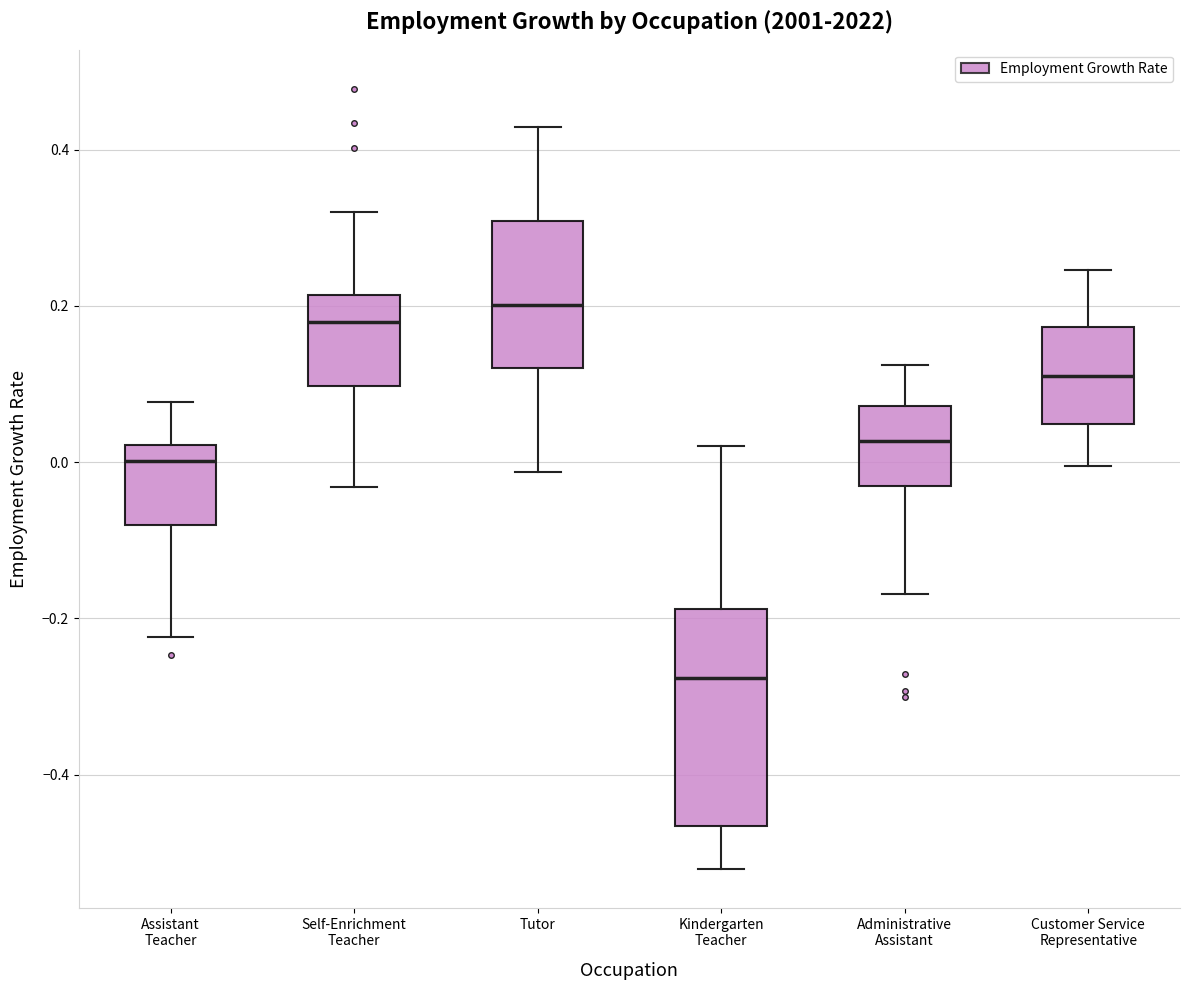

Where is the upper edge of the box for Customer Service Representative on the y-axis? The values are not printed on the chart, so give them approximately, as read against the axis.

0.18